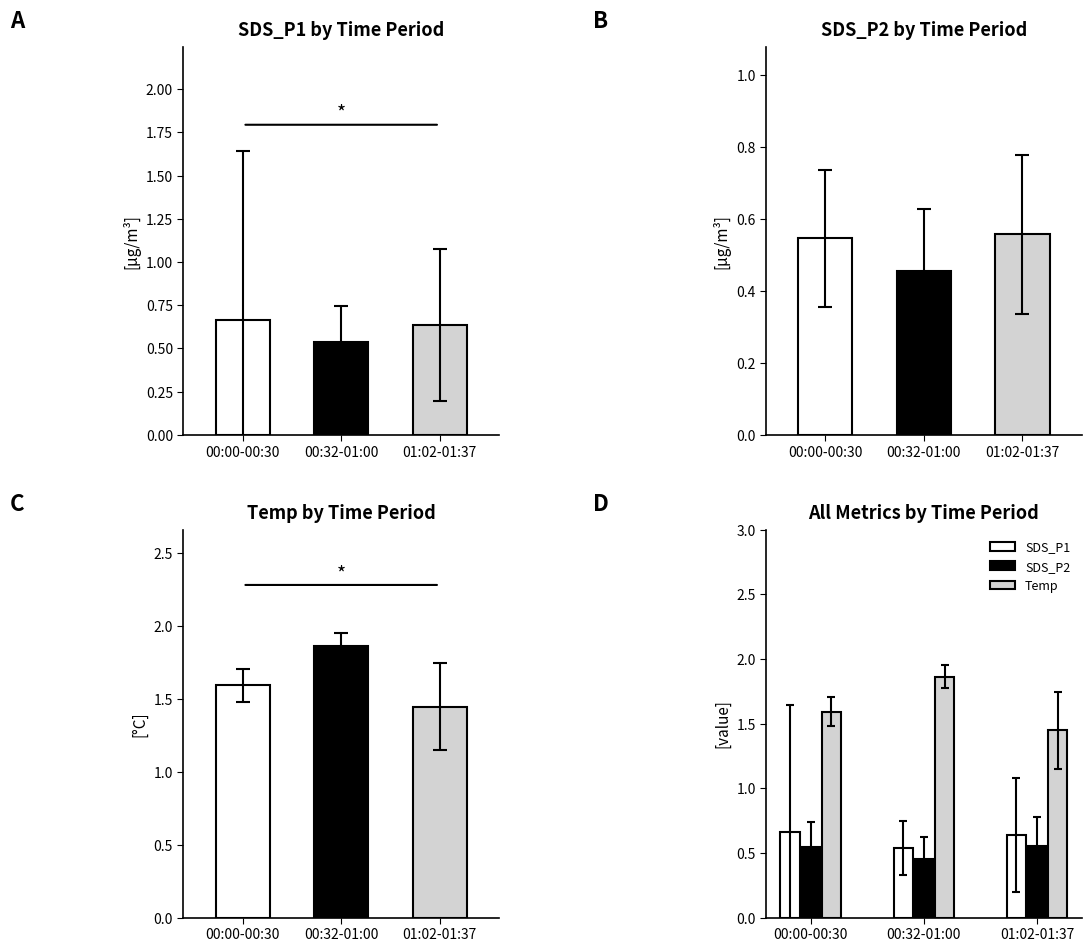

What is the difference between the maximum and minimum values in the SDS_P2 series?

0.1